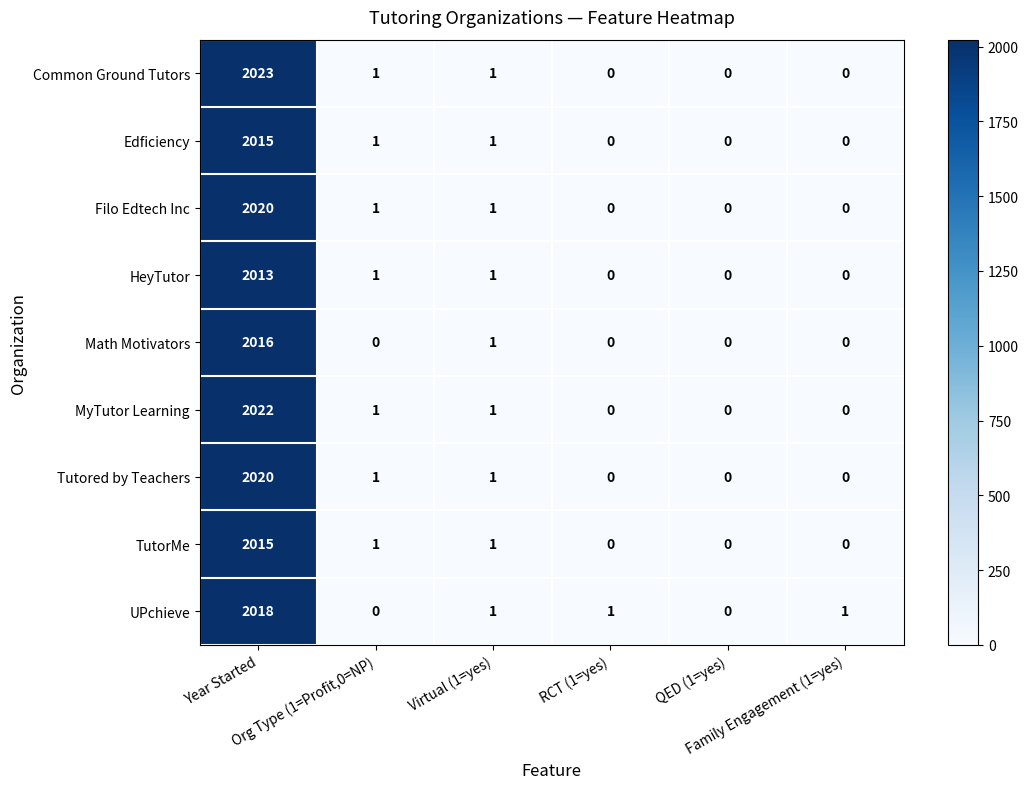

Between Year Started and RCT (1=yes), which series saw the biggest shift?

Common Ground Tutors